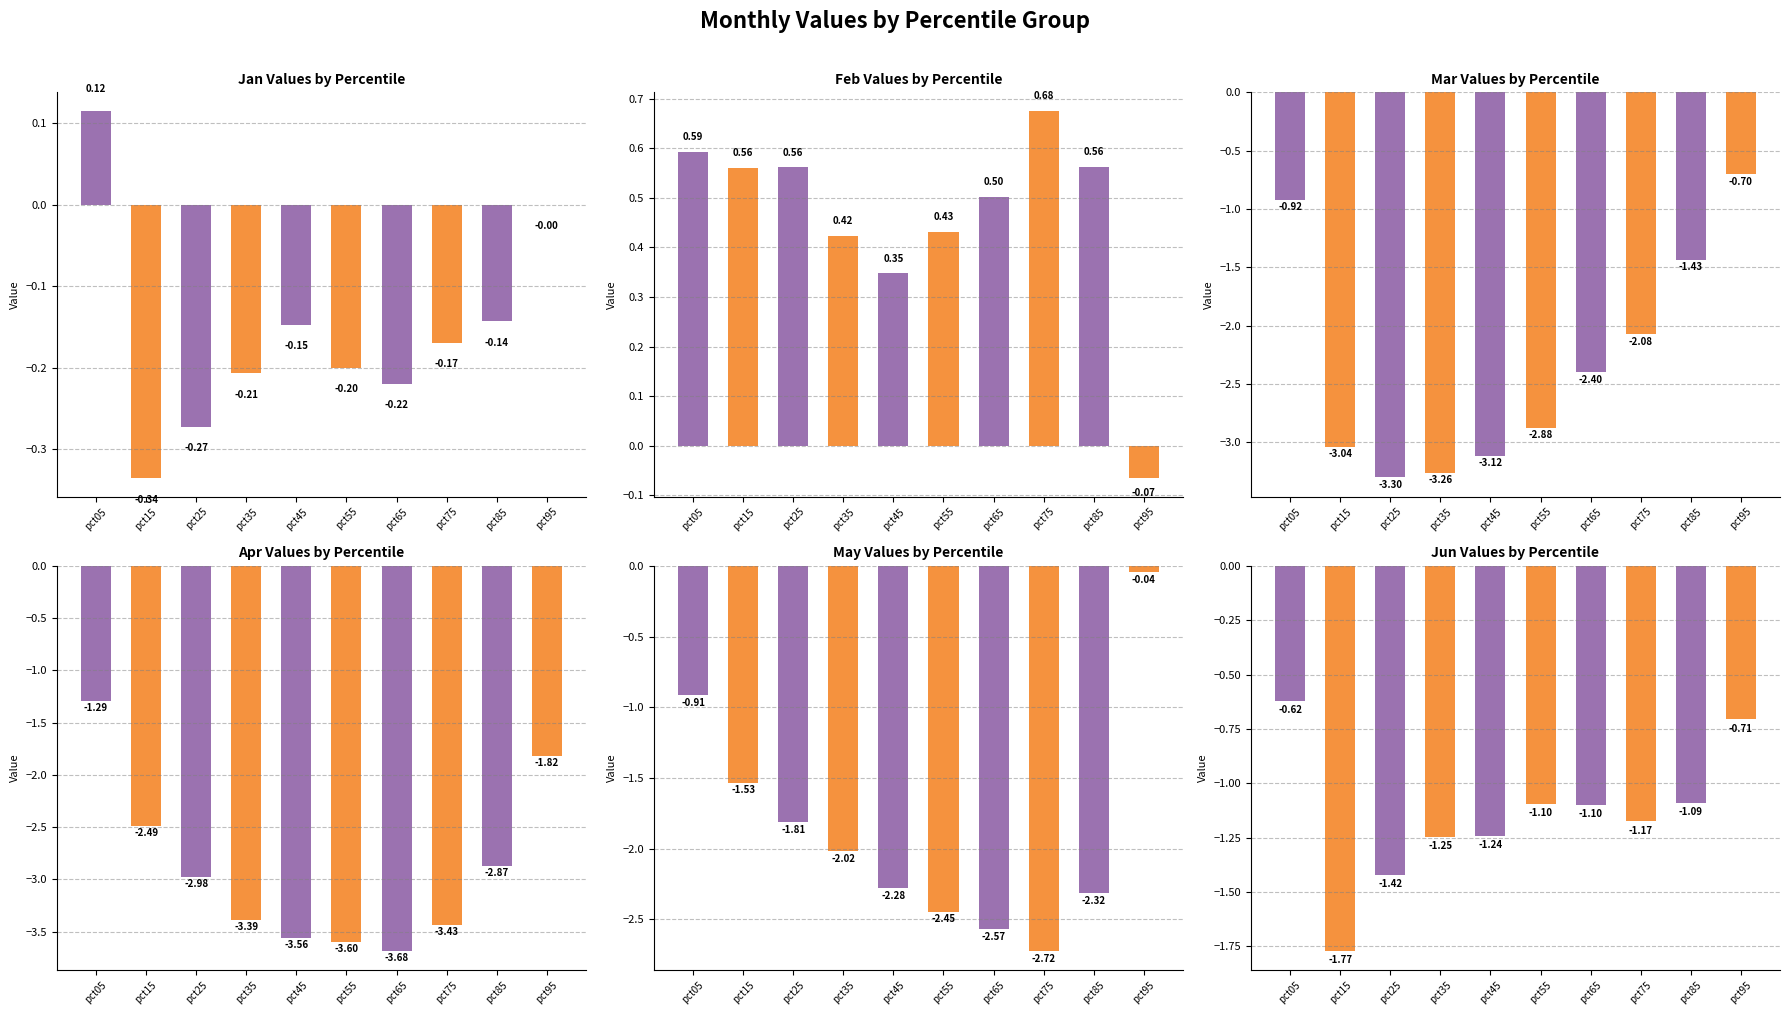

Which has a higher value, pct85 or pct35?

pct85